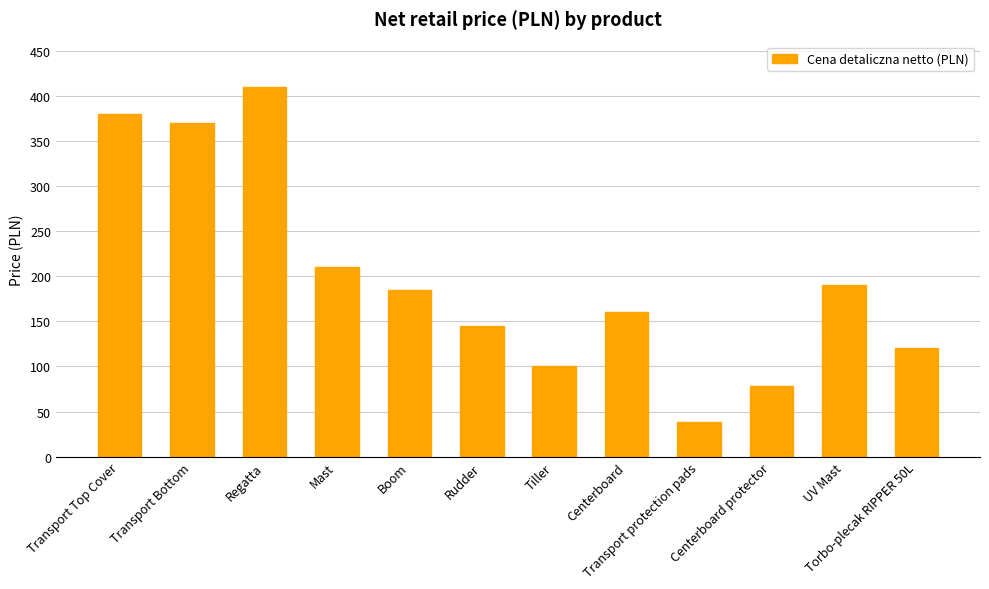

Is it true that the value at Rudder is 75?

False